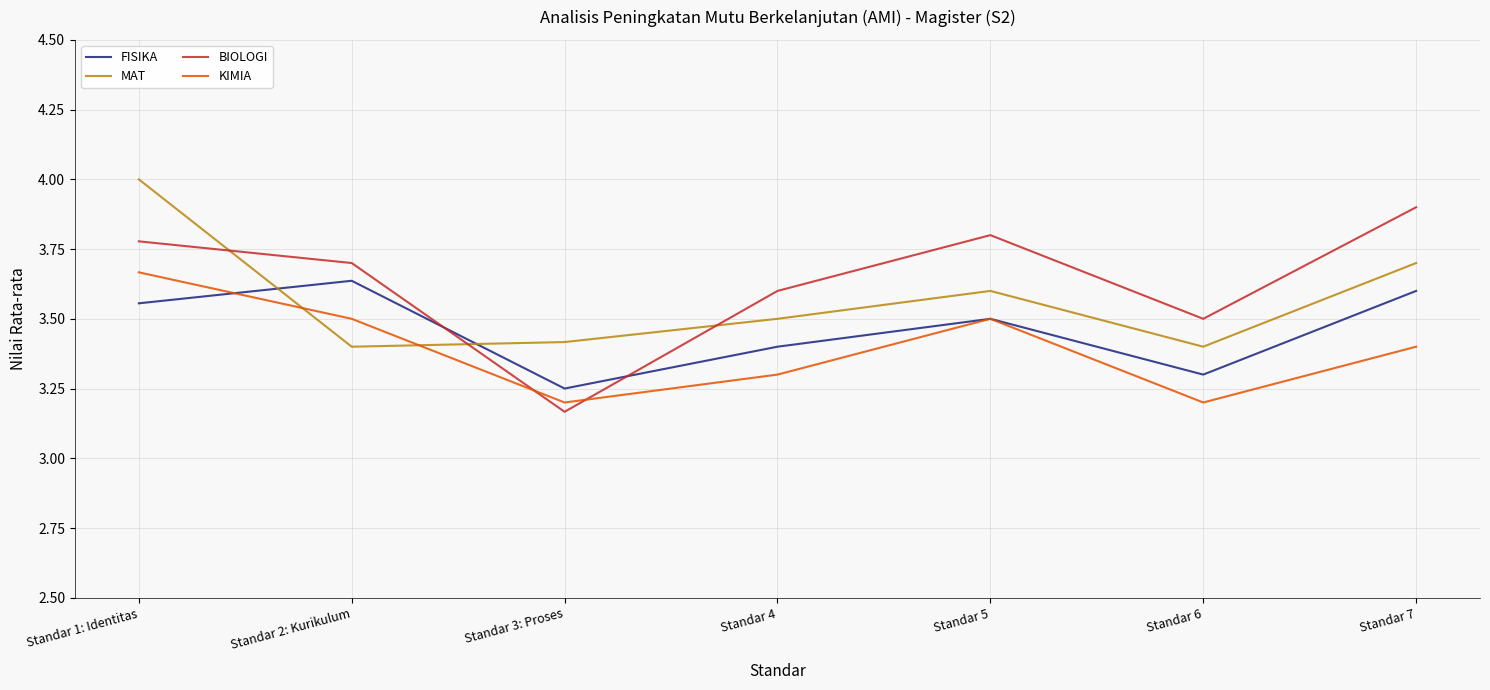

Rank the series at Standar 3: Proses from highest to lowest value.

MAT, FISIKA, KIMIA, BIOLOGI